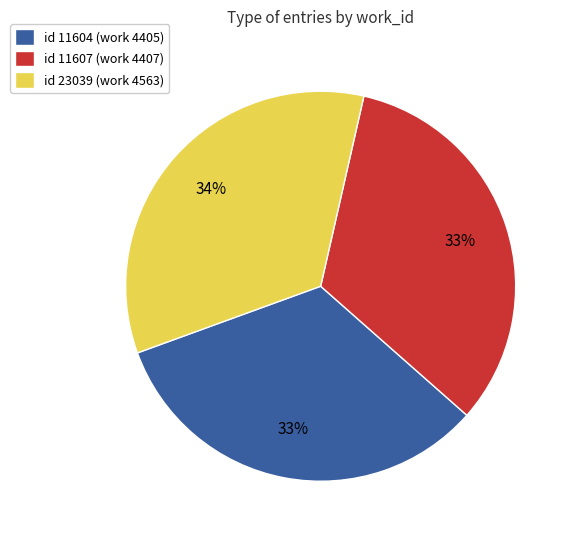

What percentage is the id 23039 (work 4563) slice, to the nearest percent?

34%